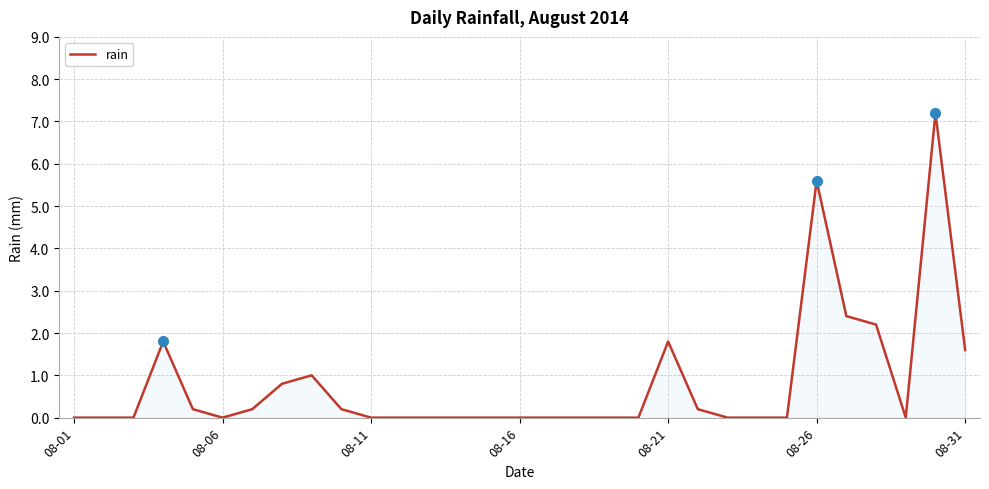

What is the maximum value shown in the chart?

7.2